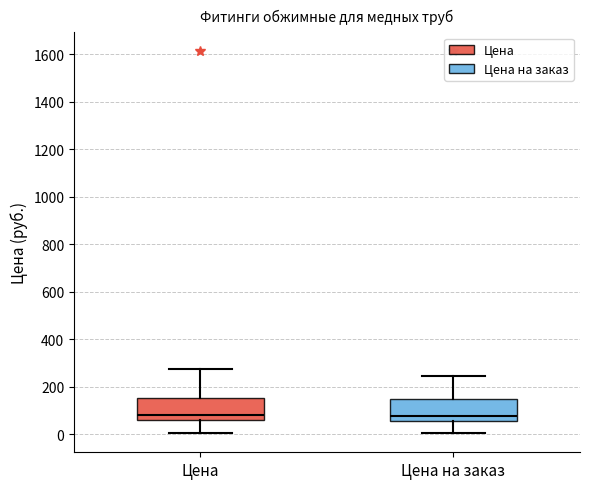

Where is the lower edge of the box for Цена on the y-axis? The values are not printed on the chart, so give them approximately, as read against the axis.

60